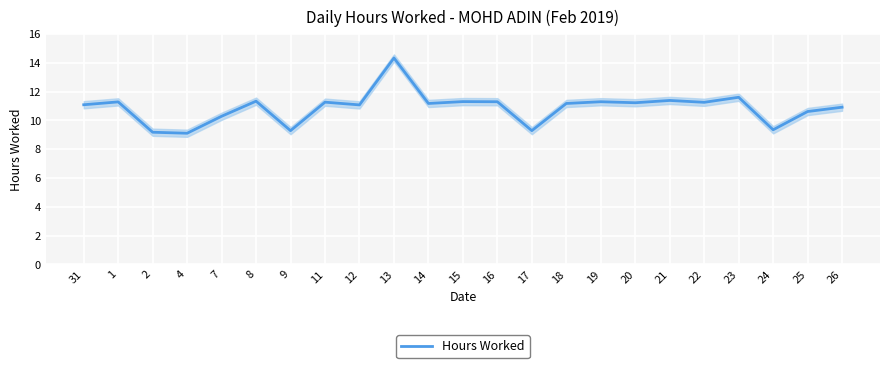

True or false: the data shows 3.6 at 16.

False